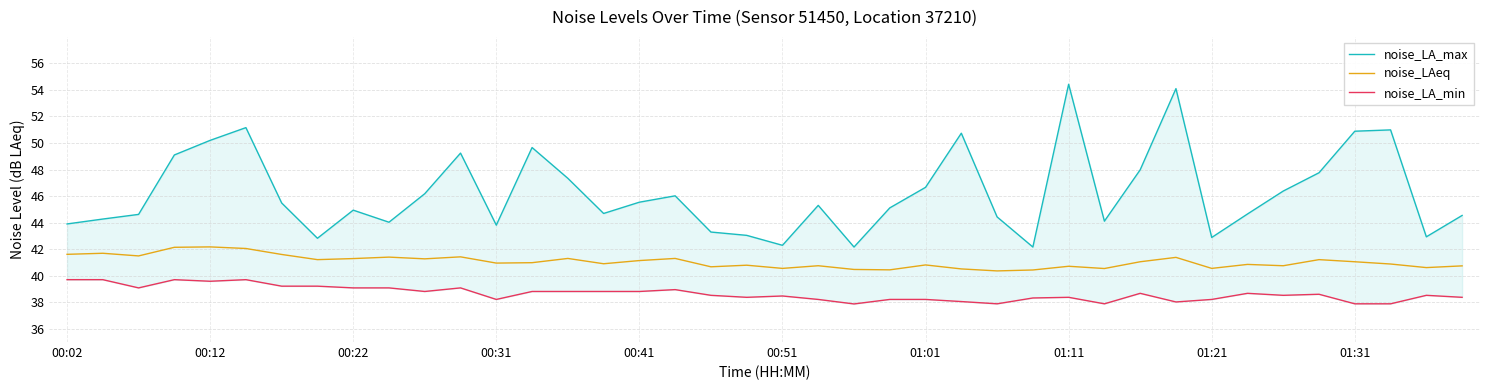

True or false: noise_LAeq has more than 2 points higher than both neighbors.

True